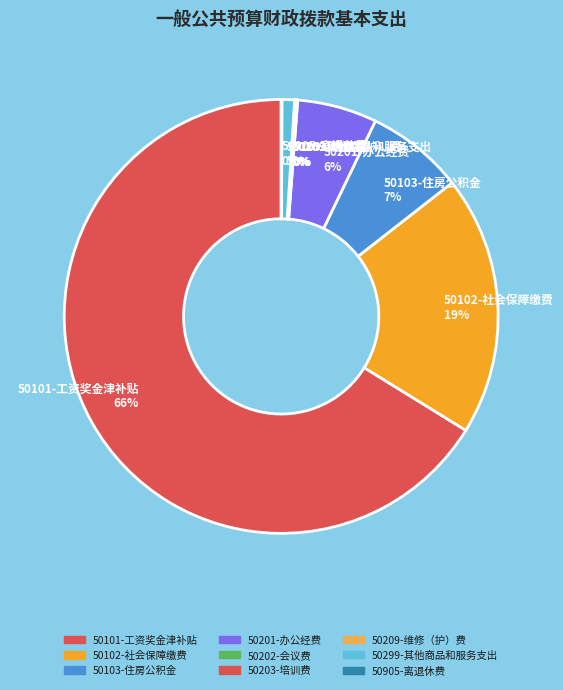

Which slice is the largest?

50101-工资奖金津补贴